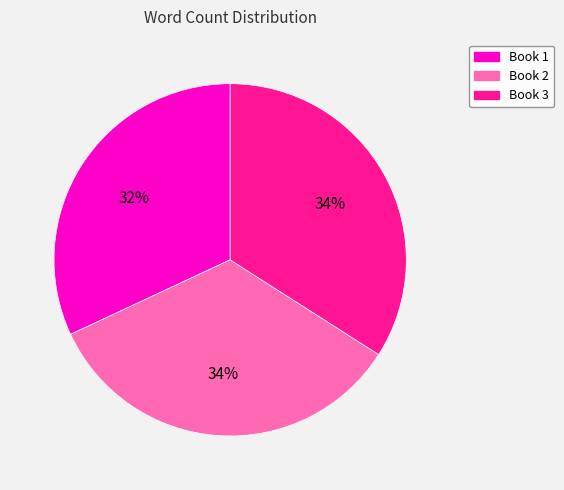

To the nearest percent, what is the average slice percentage?

33%